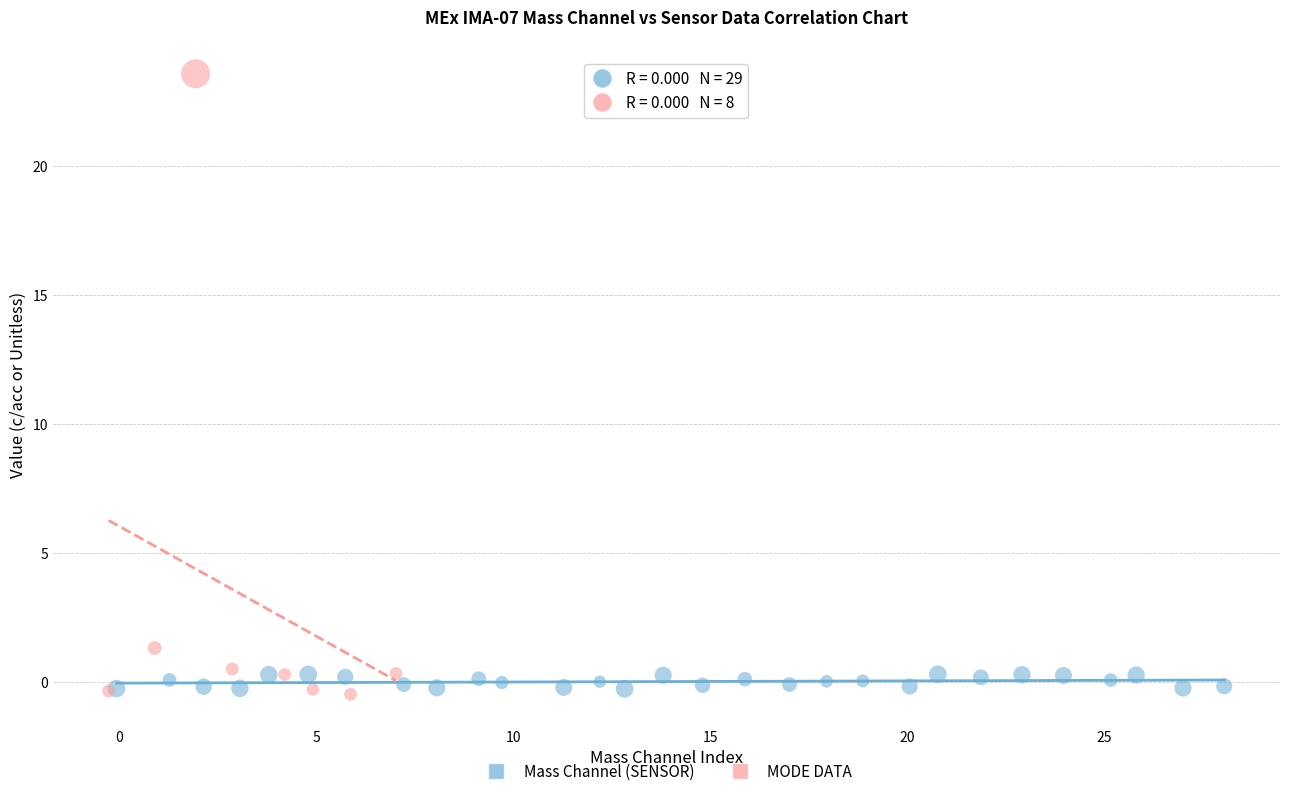

Which series has the widest spread of Y values?

MODE DATA